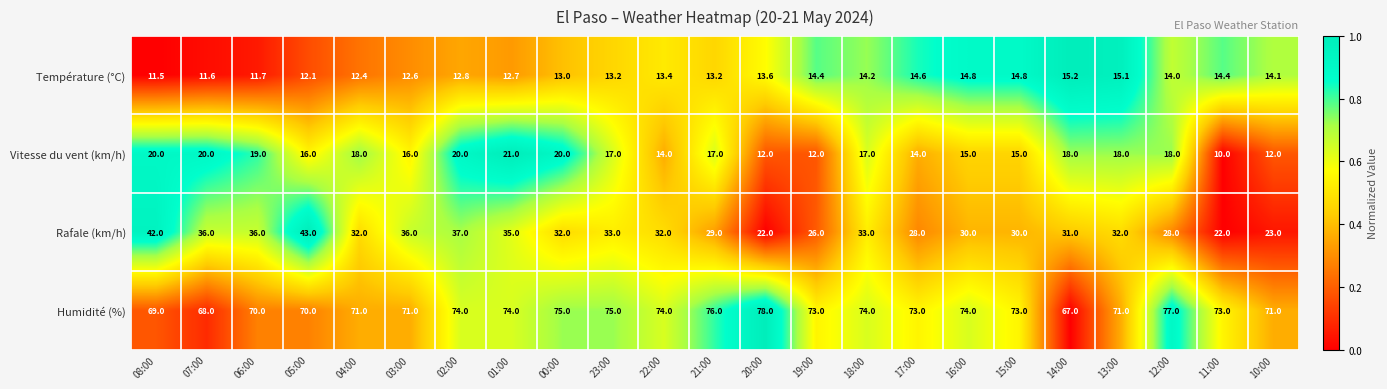

At which category is the sum across all series the highest?

02:00